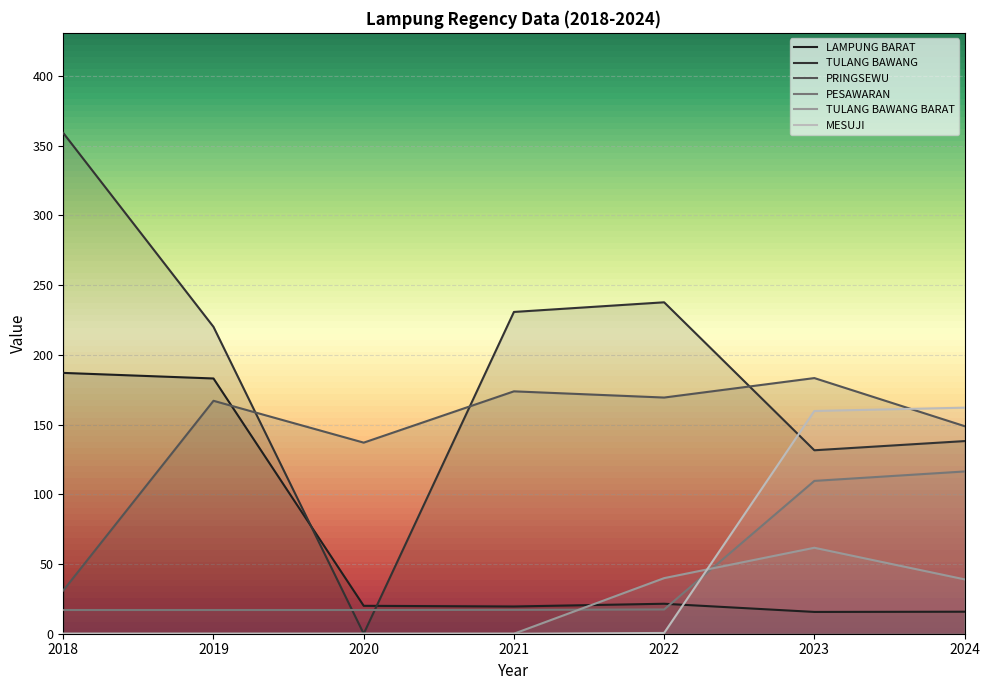

What is the maximum value for TULANG BAWANG BARAT?

61.6